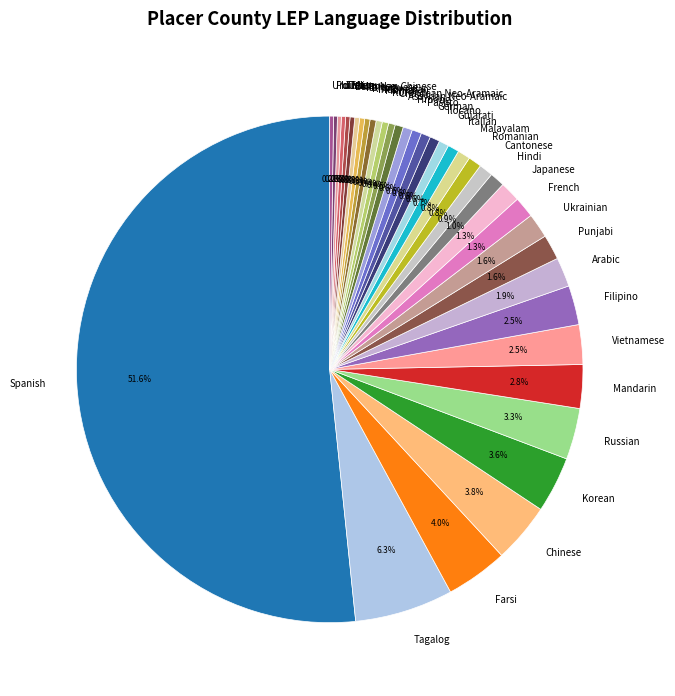

What is the largest slice in the pie chart?

Spanish